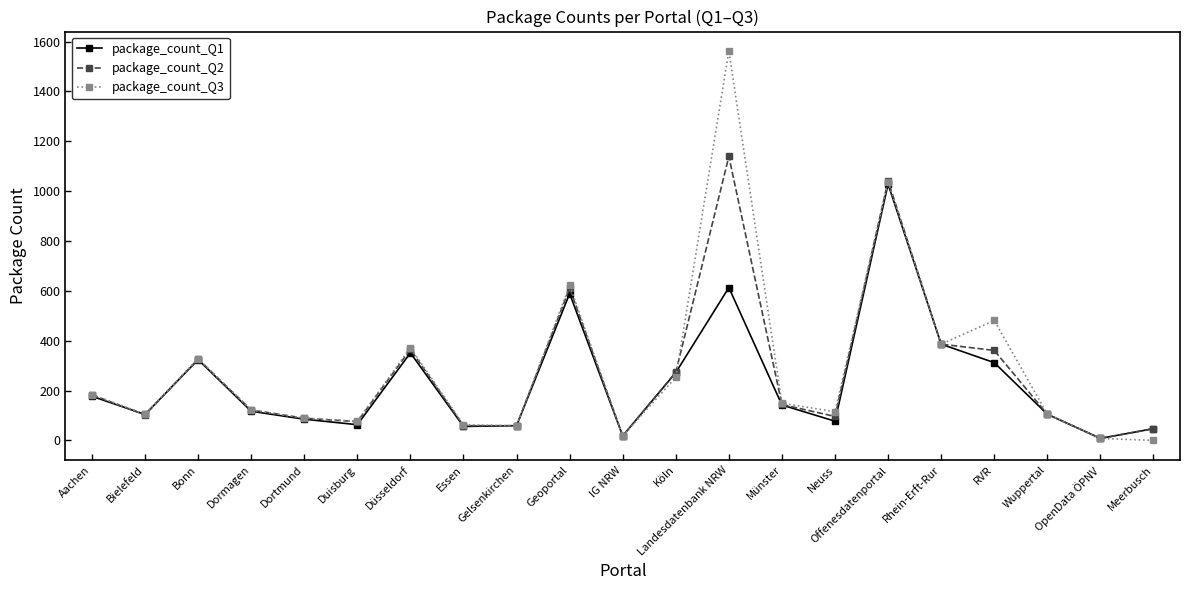

True or false: package_count_Q3 has more than 1 points higher than both neighbors.

True